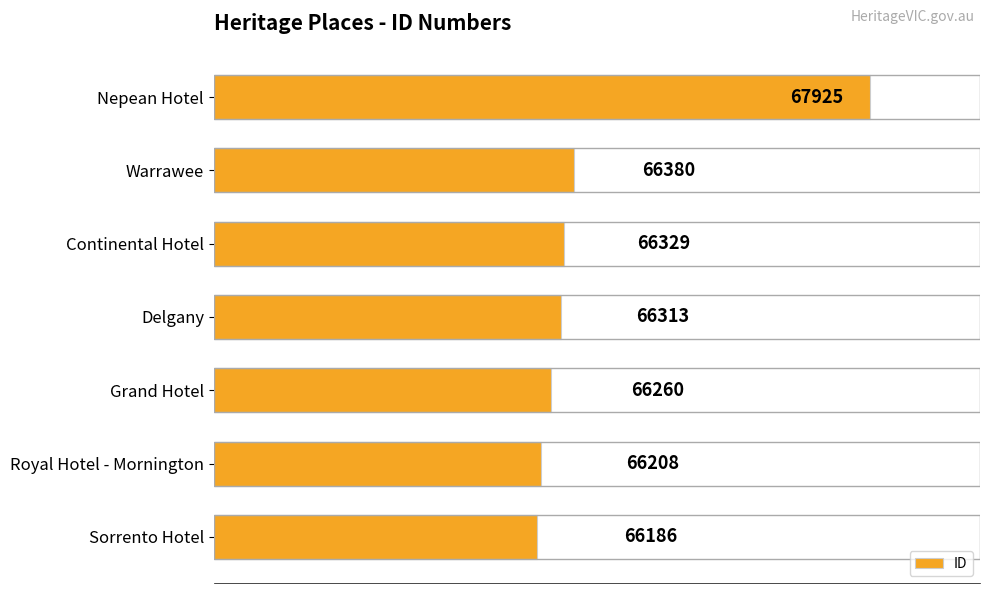

How many distinct data groups are displayed?

1